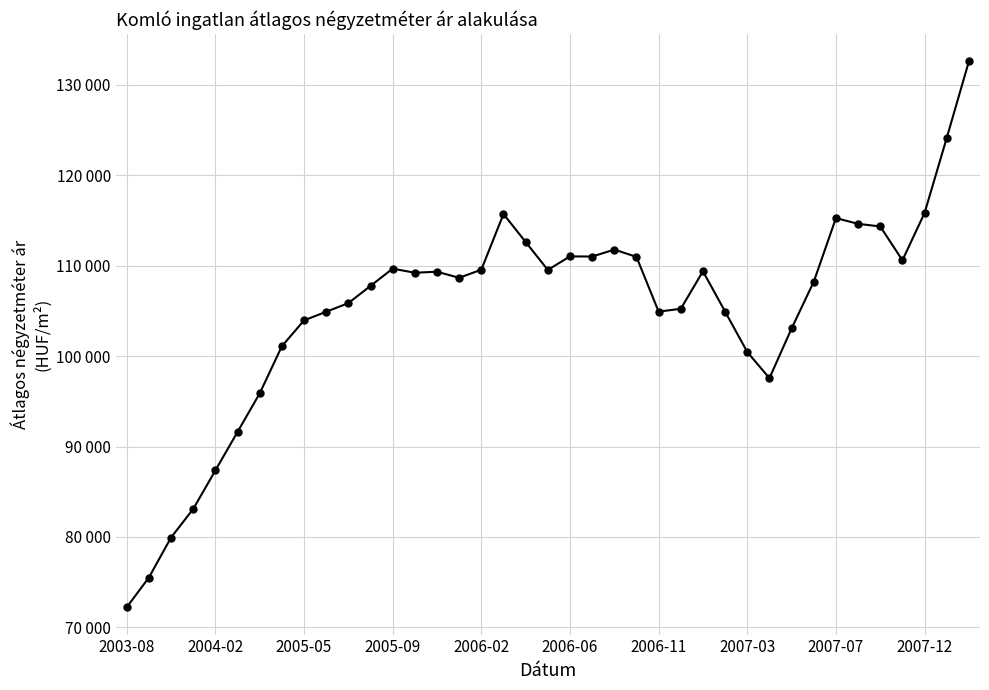

Does the chart have visible grid lines?

Yes